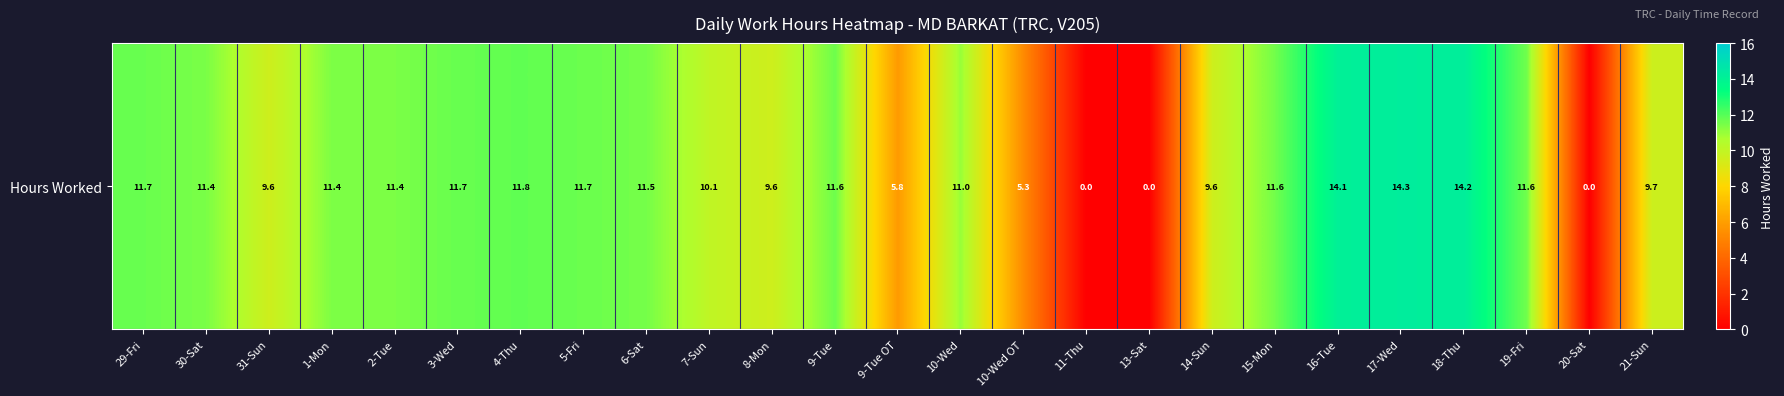

How many positive values are there?

22